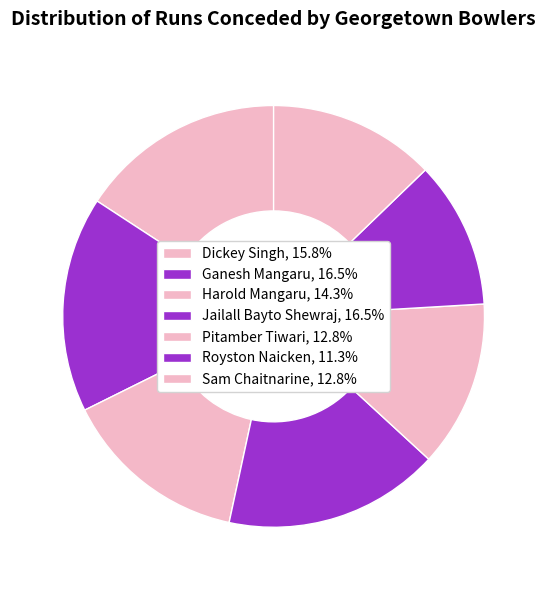

How many slices are in this pie chart?

7